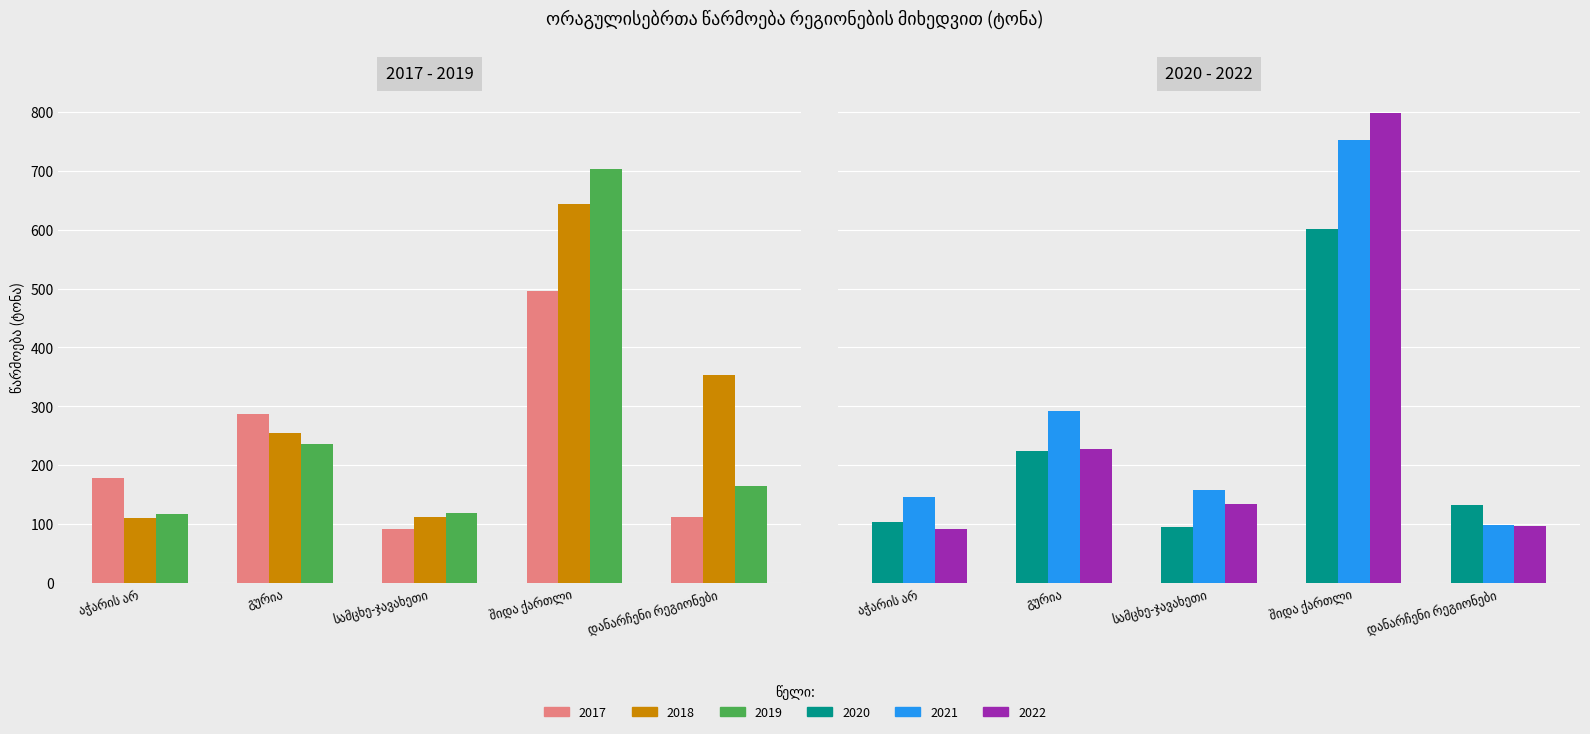

At which label does 2019 first exceed 164?

გურია